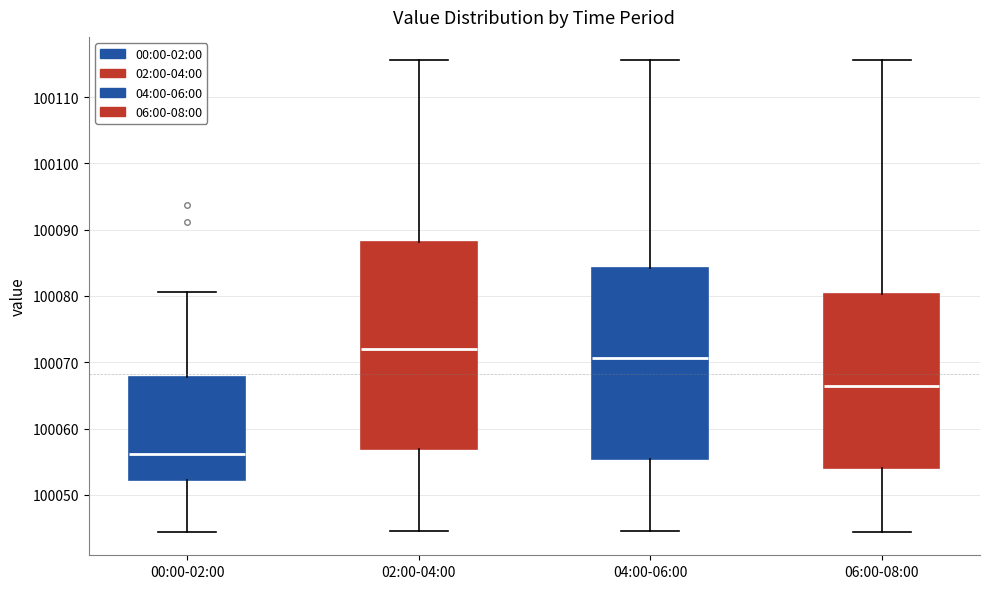

Which box has the highest median line?

02:00-04:00